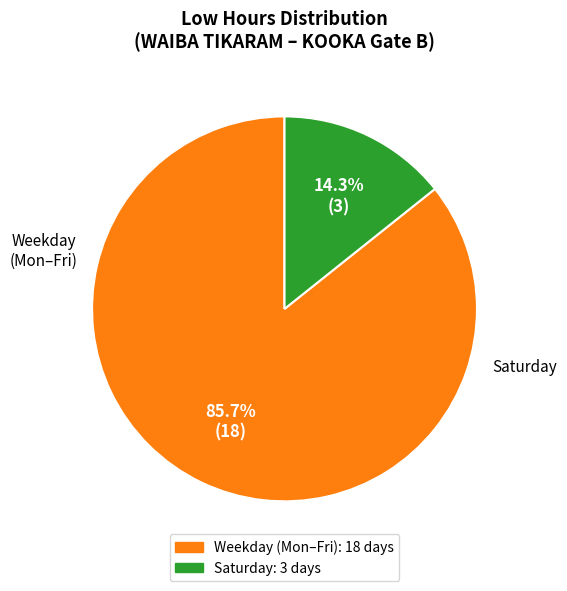

Does any single category account for the majority?

Yes